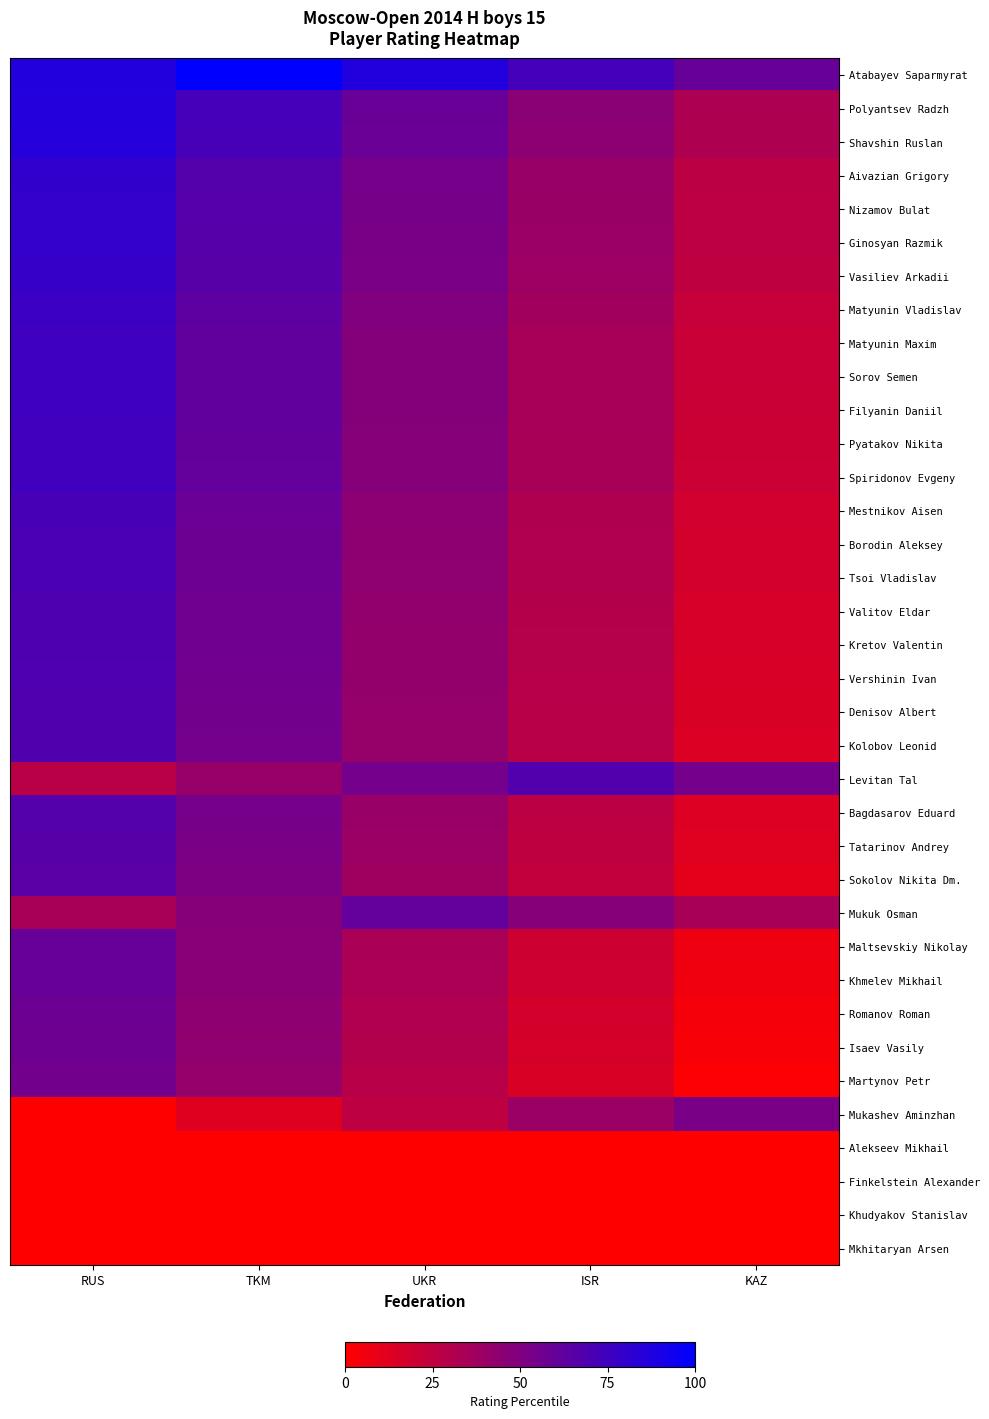

Reading left to right, extract all data points from this chart.

Atabayev Saparmyrat: RUS=86.6	TKM=100.0	UKR=86.6	ISR=73.2	KAZ=59.8
Polyantsev Radzh: RUS=85.9	TKM=72.5	UKR=59.2	ISR=45.8	KAZ=32.4
Shavshin Ruslan: RUS=85.3	TKM=71.9	UKR=58.5	ISR=45.1	KAZ=31.7
Aivazian Grigory: RUS=80.4	TKM=67.0	UKR=53.6	ISR=40.3	KAZ=26.9
Nizamov Bulat: RUS=80.1	TKM=66.7	UKR=53.3	ISR=39.9	KAZ=26.5
Ginosyan Razmik: RUS=79.8	TKM=66.4	UKR=53.0	ISR=39.6	KAZ=26.2
Vasiliev Arkadii: RUS=78.8	TKM=65.4	UKR=52.0	ISR=38.6	KAZ=25.2
Matyunin Vladislav: RUS=76.6	TKM=63.2	UKR=49.8	ISR=36.4	KAZ=23.0
Matyunin Maxim: RUS=75.1	TKM=61.7	UKR=48.3	ISR=34.9	KAZ=21.5
Sorov Semen: RUS=75.1	TKM=61.7	UKR=48.3	ISR=34.9	KAZ=21.5
Filyanin Daniil: RUS=74.9	TKM=61.5	UKR=48.1	ISR=34.7	KAZ=21.4
Pyatakov Nikita: RUS=74.4	TKM=61.0	UKR=47.6	ISR=34.2	KAZ=20.8
Spiridonov Evgeny: RUS=74.3	TKM=60.9	UKR=47.5	ISR=34.1	KAZ=20.7
Mestnikov Aisen: RUS=71.7	TKM=58.3	UKR=44.9	ISR=31.5	KAZ=18.2
Borodin Aleksey: RUS=71.1	TKM=57.7	UKR=44.3	ISR=30.9	KAZ=17.5
Tsoi Vladislav: RUS=70.8	TKM=57.4	UKR=44.0	ISR=30.6	KAZ=17.2
Valitov Eldar: RUS=69.5	TKM=56.1	UKR=42.7	ISR=29.3	KAZ=15.9
Kretov Valentin: RUS=69.3	TKM=56.0	UKR=42.6	ISR=29.2	KAZ=15.8
Vershinin Ivan: RUS=69.0	TKM=55.6	UKR=42.2	ISR=28.8	KAZ=15.4
Denisov Albert: RUS=68.5	TKM=55.1	UKR=41.7	ISR=28.3	KAZ=15.0
Kolobov Leonid: RUS=68.0	TKM=54.6	UKR=41.2	ISR=27.8	KAZ=14.4
Levitan Tal: RUS=27.5	TKM=40.9	UKR=54.3	ISR=67.7	KAZ=54.3
Bagdasarov Eduard: RUS=67.0	TKM=53.6	UKR=40.3	ISR=26.9	KAZ=13.5
Tatarinov Andrey: RUS=65.9	TKM=52.5	UKR=39.1	ISR=25.7	KAZ=12.4
Sokolov Nikita Dm.: RUS=64.4	TKM=51.0	UKR=37.6	ISR=24.2	KAZ=10.8
Mukuk Osman: RUS=34.0	TKM=47.4	UKR=60.8	ISR=47.4	KAZ=34.0
Maltsevskiy Nikolay: RUS=60.0	TKM=46.7	UKR=33.3	ISR=19.9	KAZ=6.5
Khmelev Mikhail: RUS=59.6	TKM=46.2	UKR=32.8	ISR=19.4	KAZ=6.0
Romanov Roman: RUS=57.7	TKM=44.3	UKR=31.0	ISR=17.6	KAZ=4.2
Isaev Vasily: RUS=56.8	TKM=43.4	UKR=30.0	ISR=16.6	KAZ=3.2
Martynov Petr: RUS=55.1	TKM=41.7	UKR=28.3	ISR=14.9	KAZ=1.5
Mukashev Aminzhan: RUS=0.0	TKM=12.5	UKR=25.9	ISR=39.3	KAZ=52.7
Alekseev Mikhail: RUS=0.0	TKM=0.0	UKR=0.0	ISR=0.0	KAZ=0.0
Finkelstein Alexander: RUS=0.0	TKM=0.0	UKR=0.0	ISR=0.0	KAZ=0.0
Khudyakov Stanislav: RUS=0.0	TKM=0.0	UKR=0.0	ISR=0.0	KAZ=0.0
Mkhitaryan Arsen: RUS=0.0	TKM=0.0	UKR=0.0	ISR=0.0	KAZ=0.0